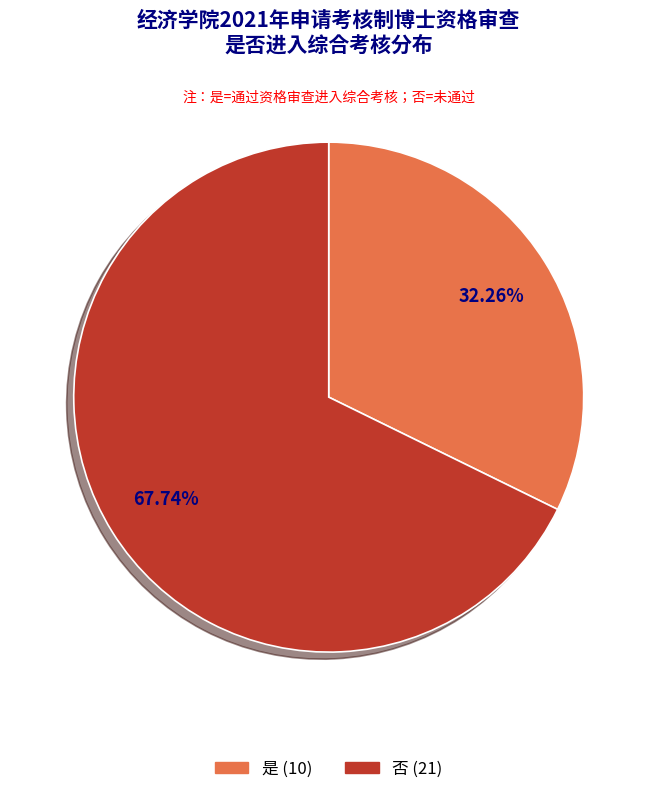

What is the majority slice?

否